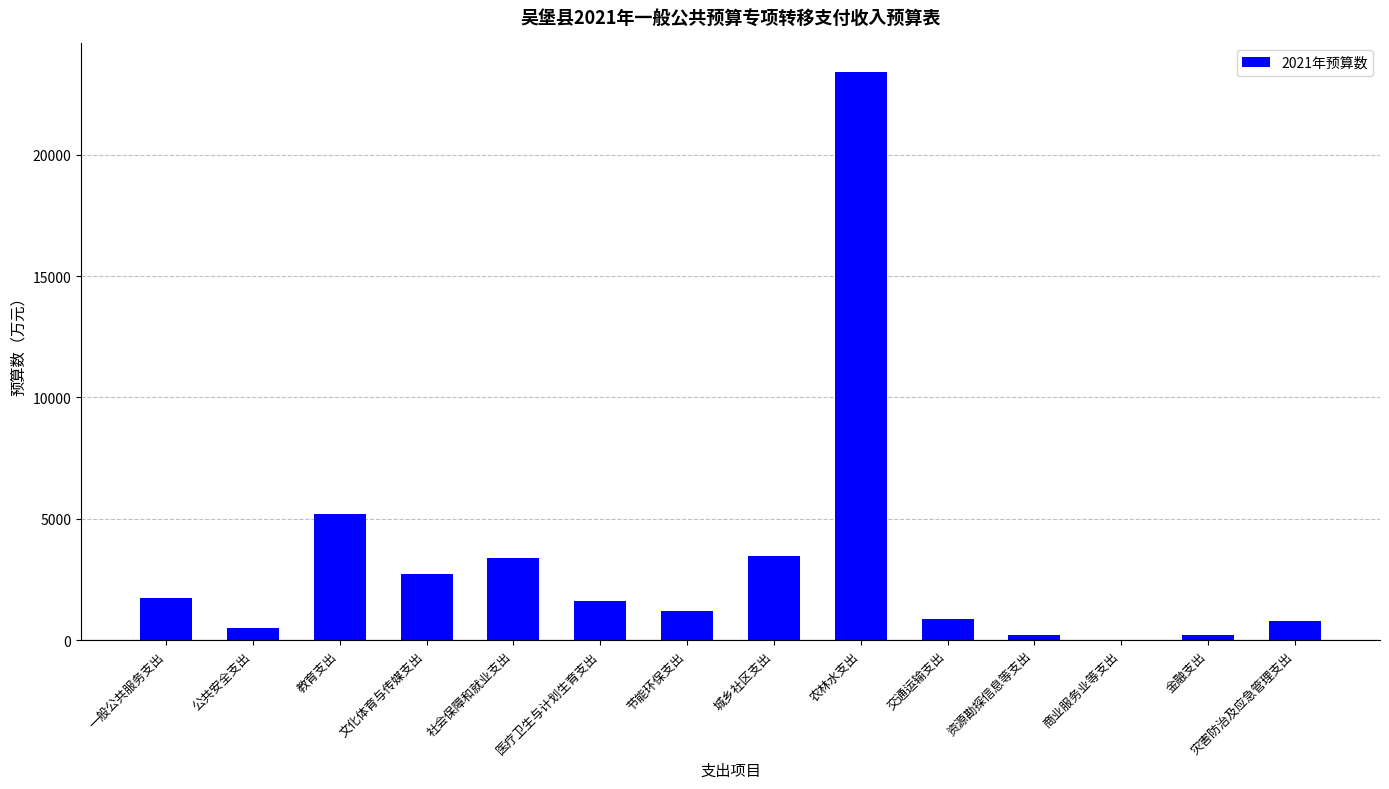

Which has a higher value, 社会保障和就业支出 or 医疗卫生与计划生育支出?

社会保障和就业支出